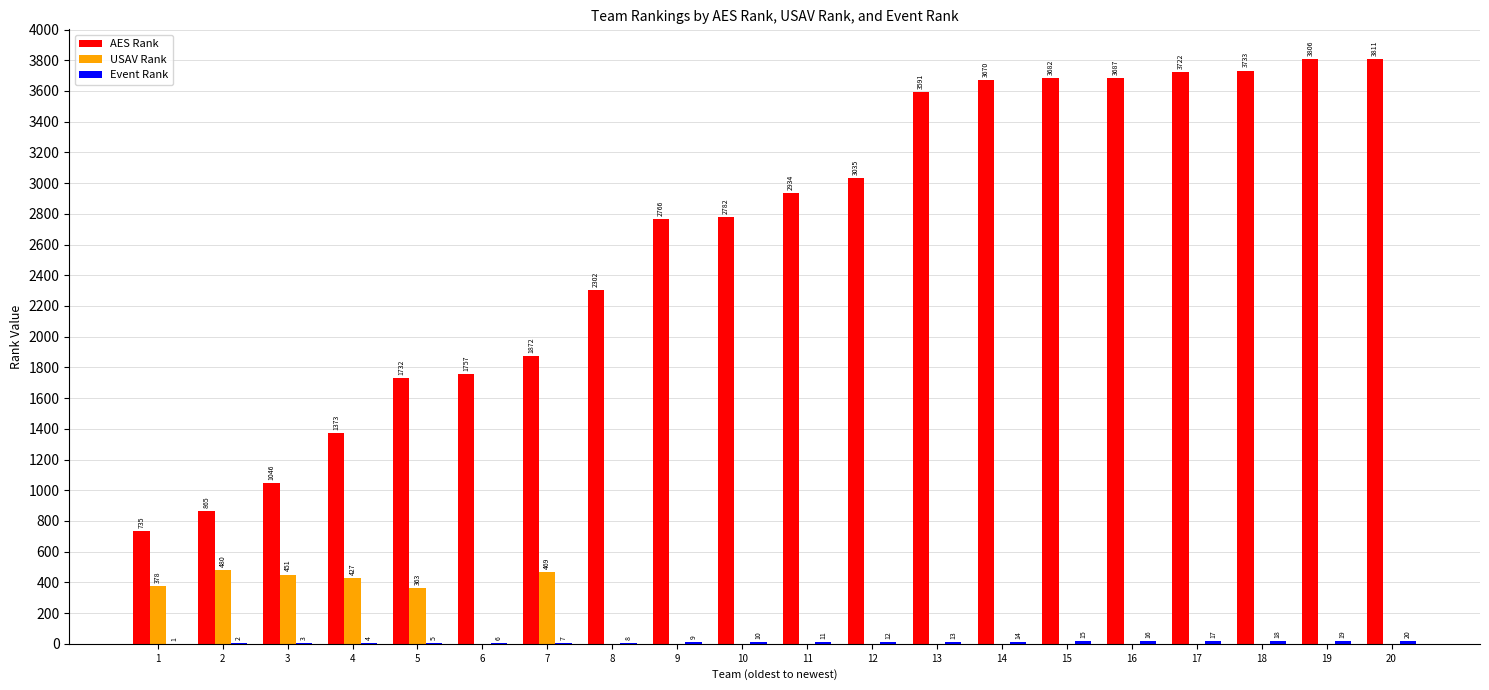

Which series changed the most between 17 and 18?

AES Rank